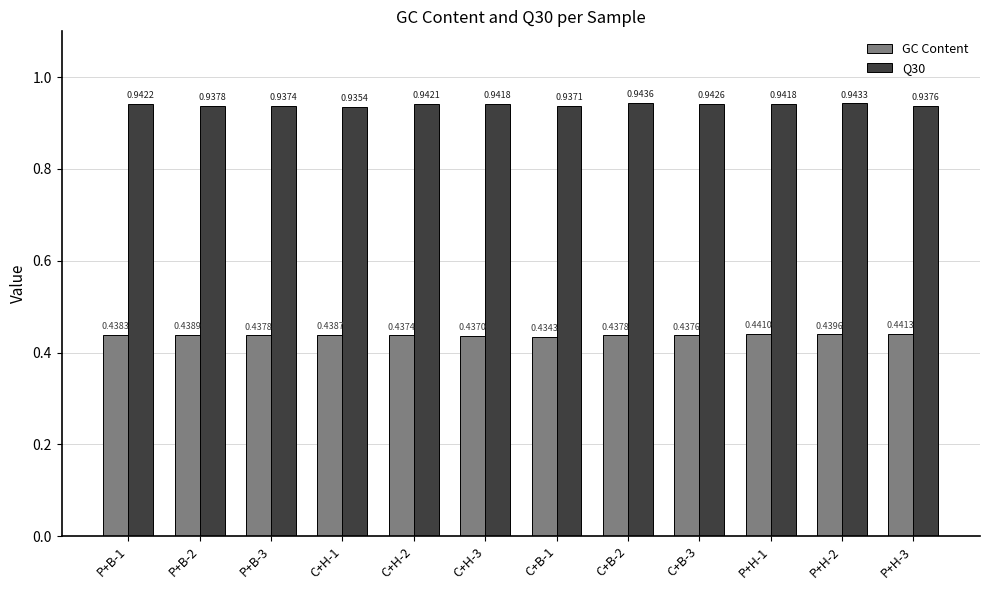

At P+B-3, list the series in order from largest to smallest.

Q30, GC Content